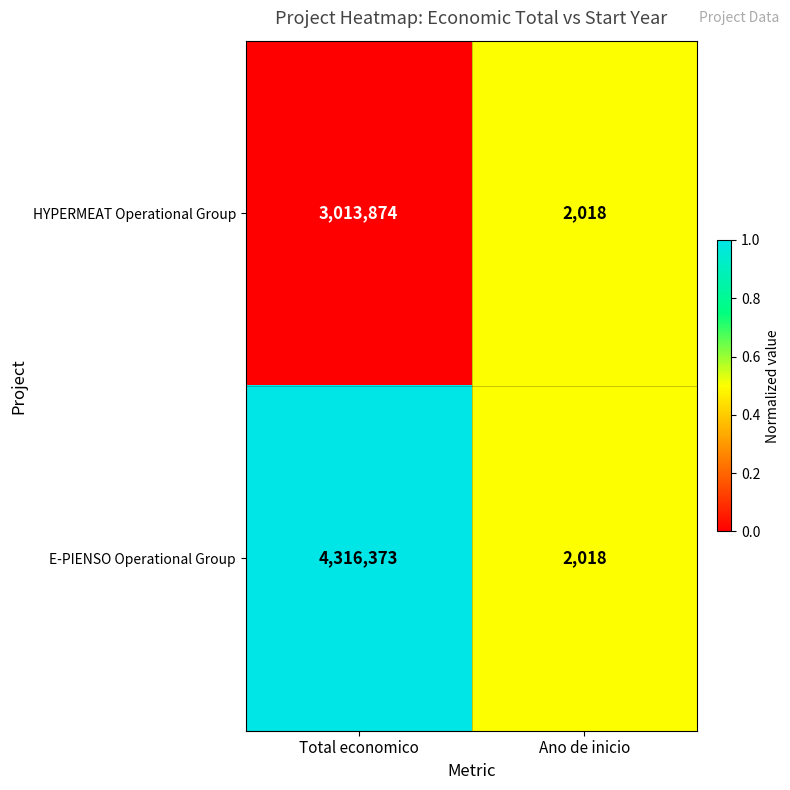

Rank the series by their maximum value, from highest to lowest.

E-PIENSO Operational Group, HYPERMEAT Operational Group